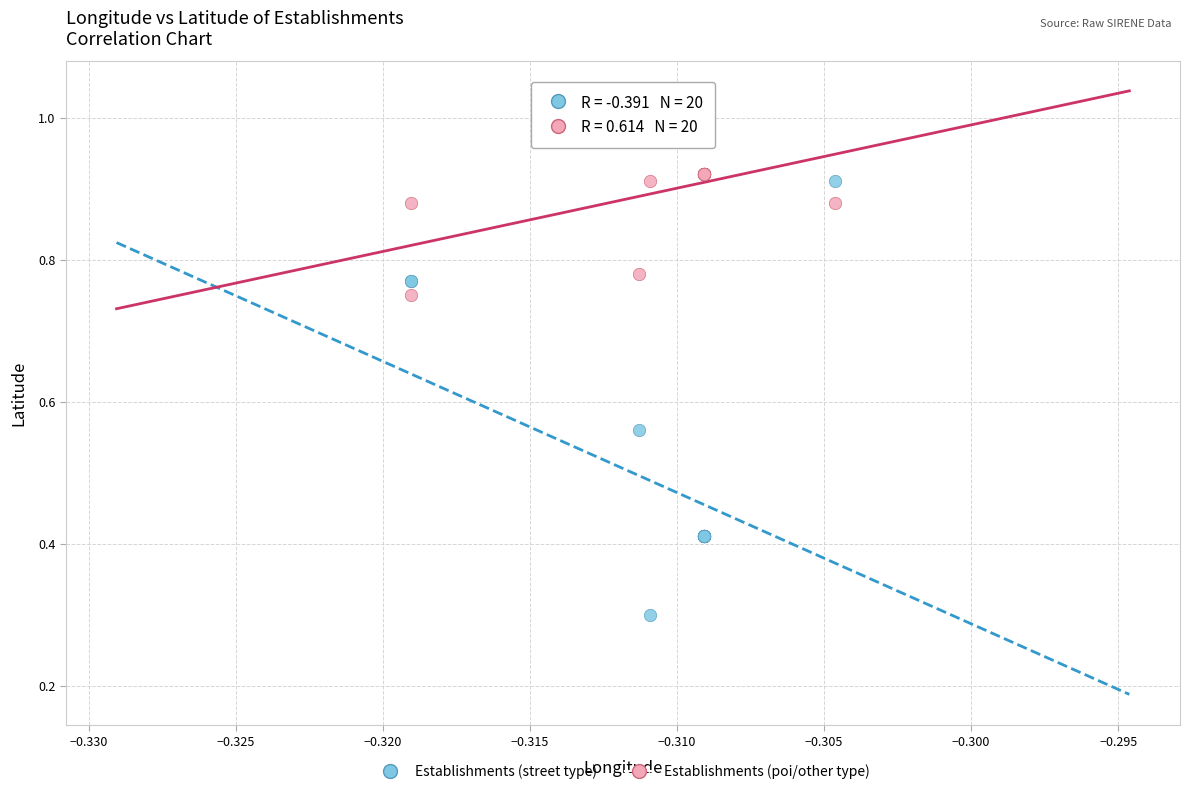

Which series has the widest spread of Y values?

Establishments (street type)